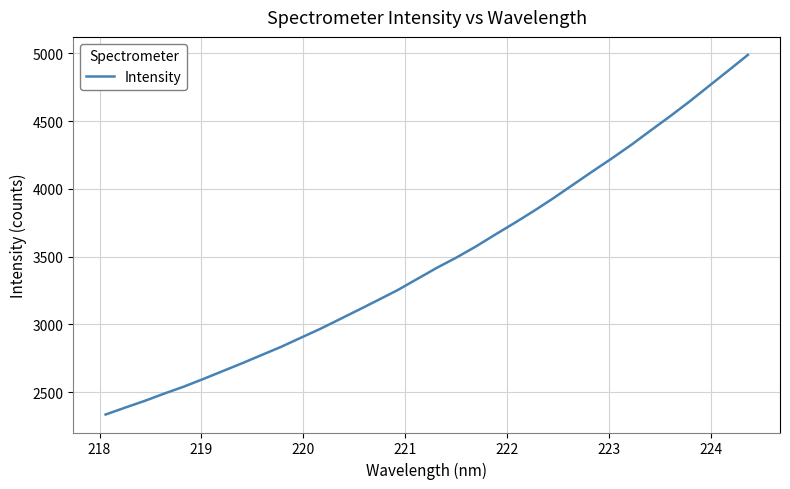

What is the maximum value shown in the chart?

4988.0